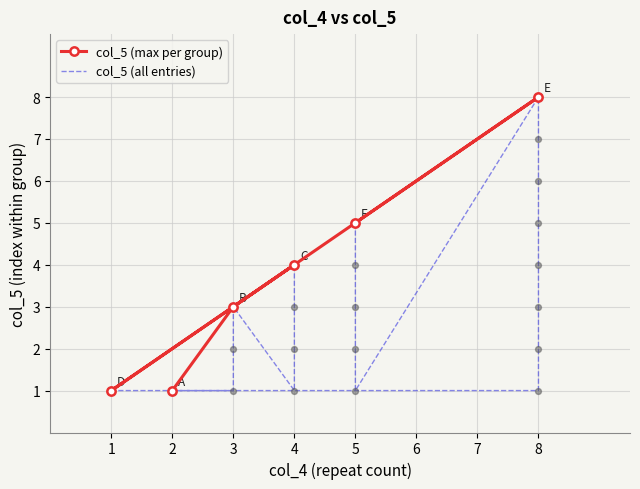

Which has a higher value, A or C?

C